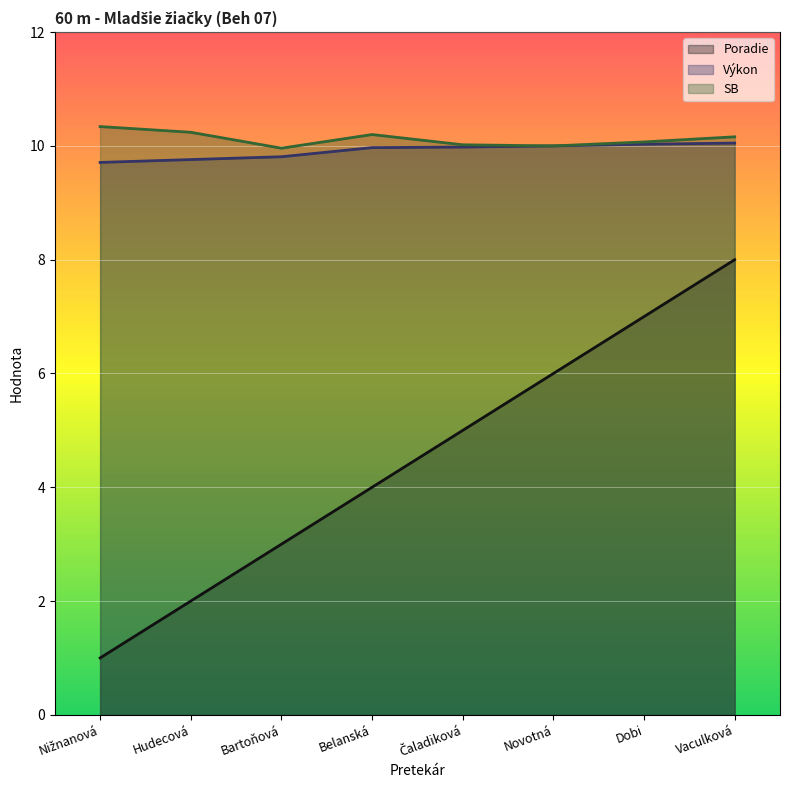

What is the highest value of the Poradie series?

8.0